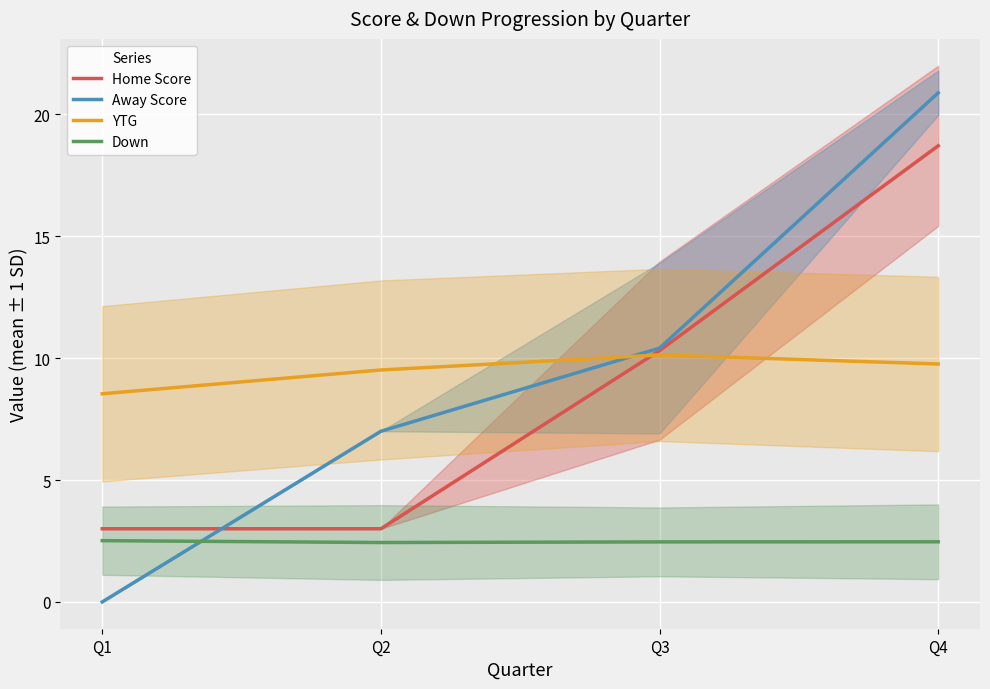

Does the chart display data point markers on the line(s)?

No